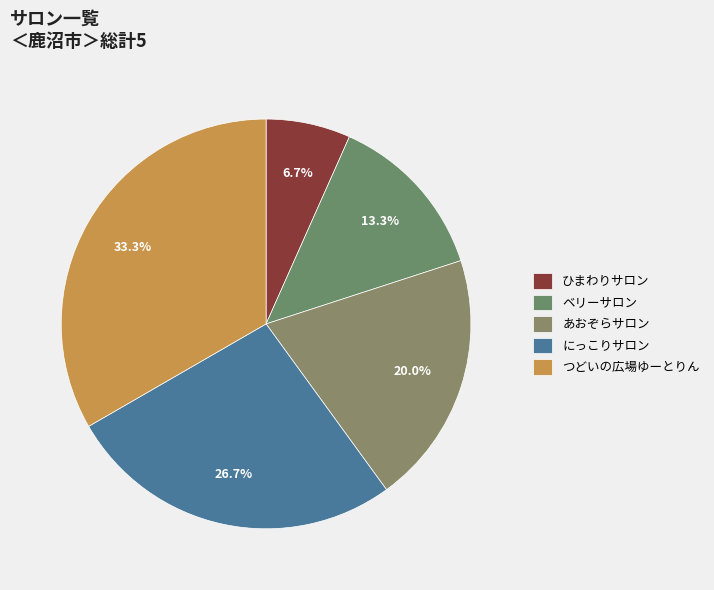

To the nearest percent, what is the difference between the largest and smallest slice percentages?

27%